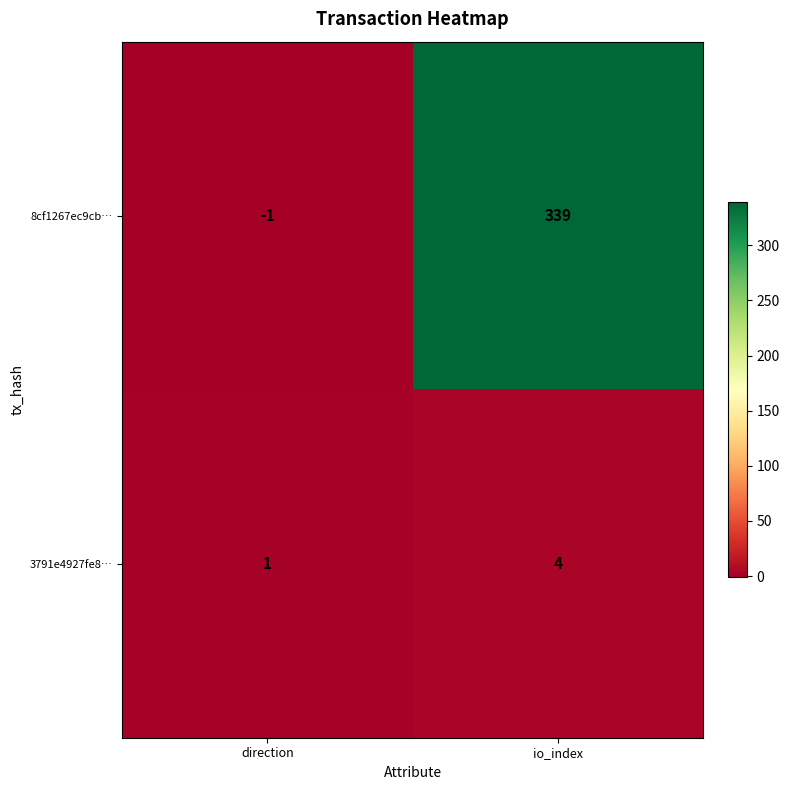

Reading left to right, list all the values displayed in this chart.

8cf1267ec9cb…: direction=-1	io_index=339
3791e4927fe8…: direction=1	io_index=4